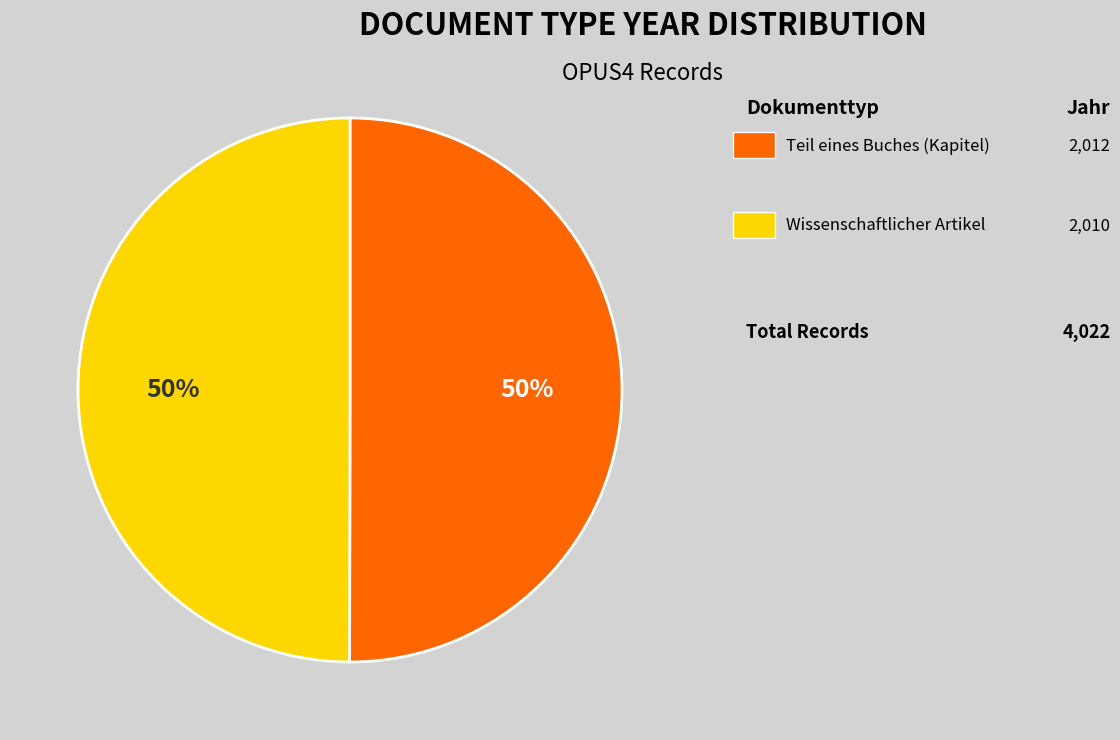

Count the number of slices in the pie.

2